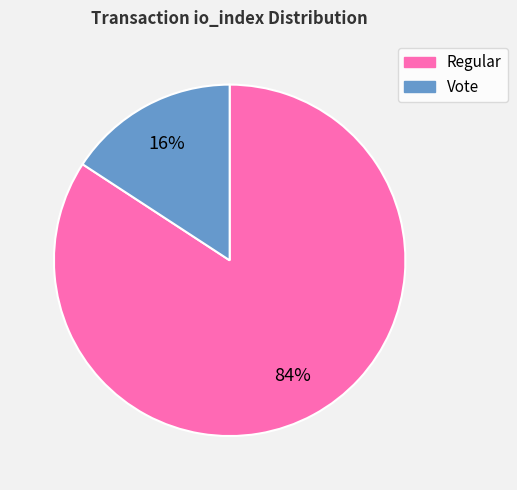

Count the number of slices in the pie.

2